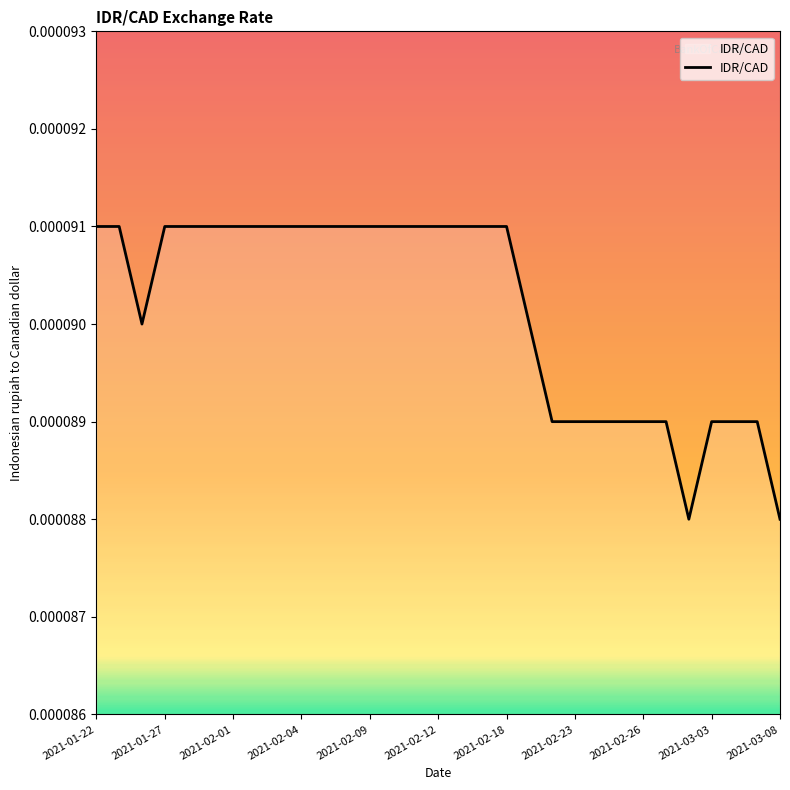

True or false: there are more than 0 points higher than both neighbors.

False